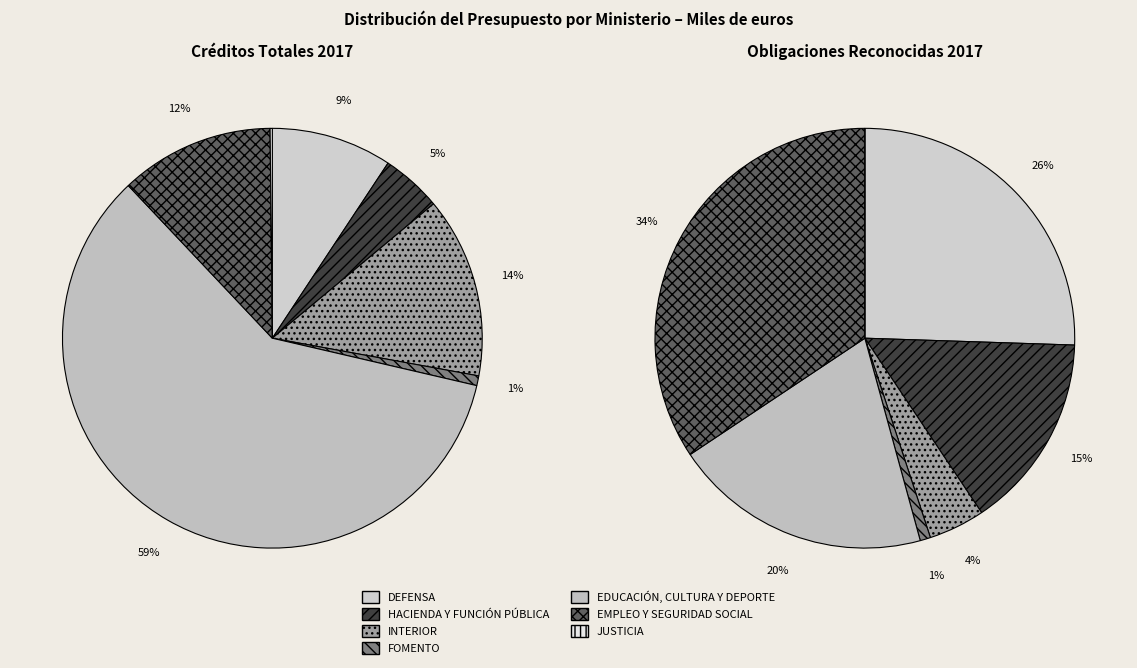

Rank the categories by value from highest to lowest.

EDUCACIÓN, CULTURA Y DEPORTE, INTERIOR, EMPLEO Y SEGURIDAD SOCIAL, DEFENSA, HACIENDA Y FUNCIÓN PÚBLICA, FOMENTO, JUSTICIA